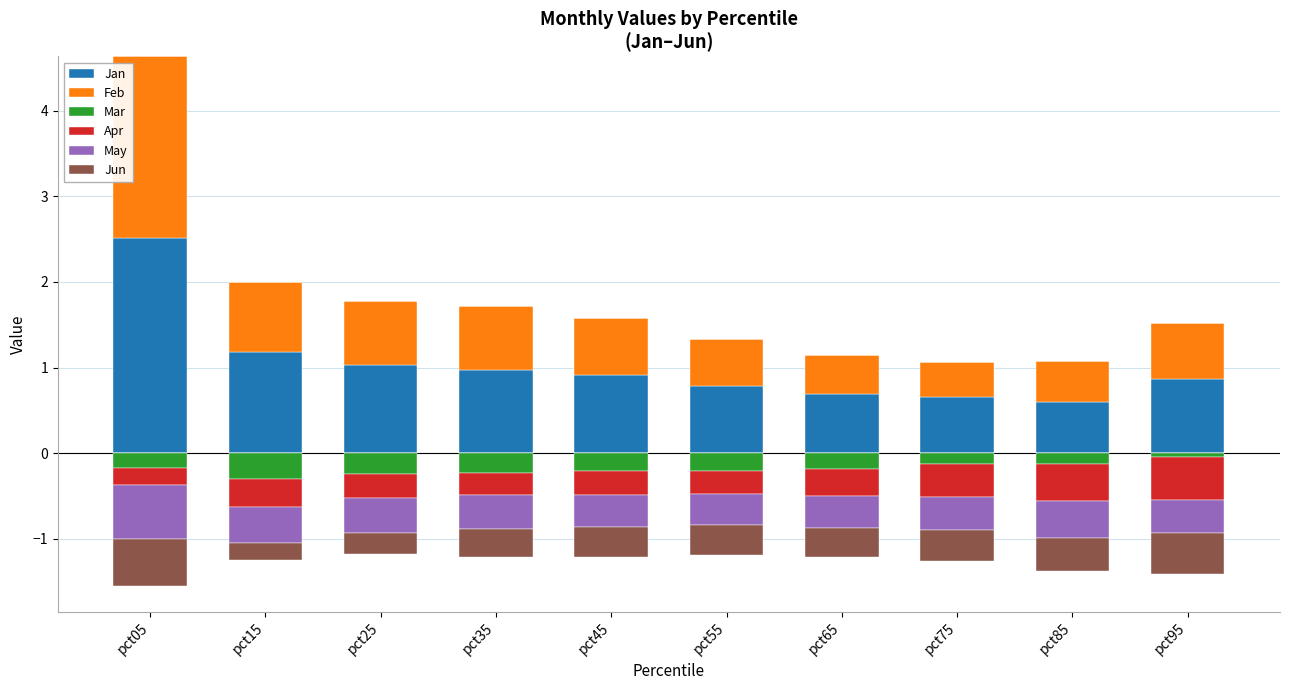

List the series in order of their peak value, highest first.

Jan, Feb, Mar, Apr, May, Jun